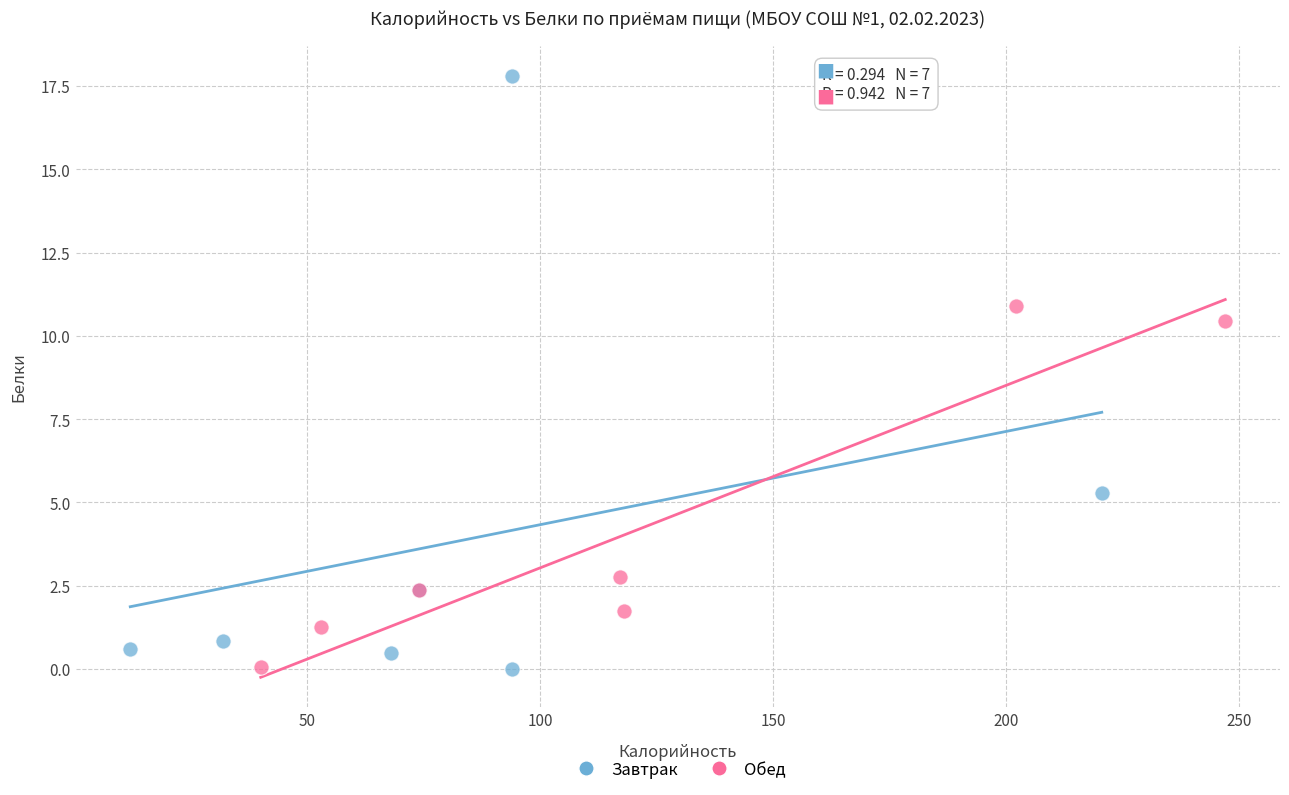

Which series contains the highest Y value?

Завтрак